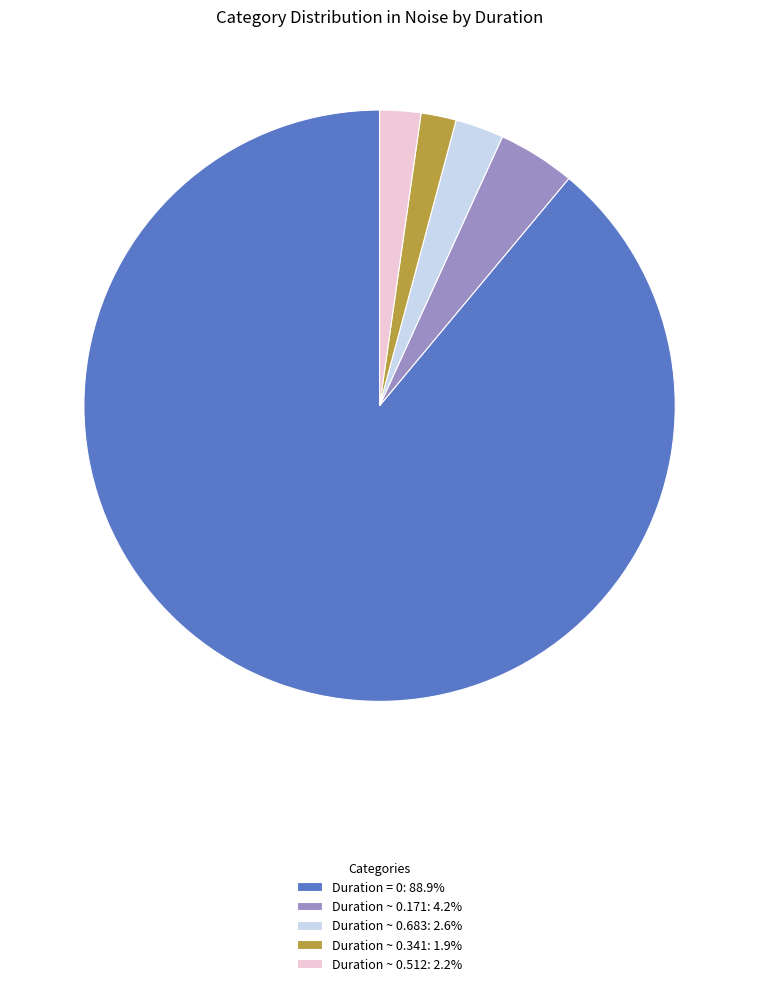

Is there any slice that represents more than half of the pie?

Yes